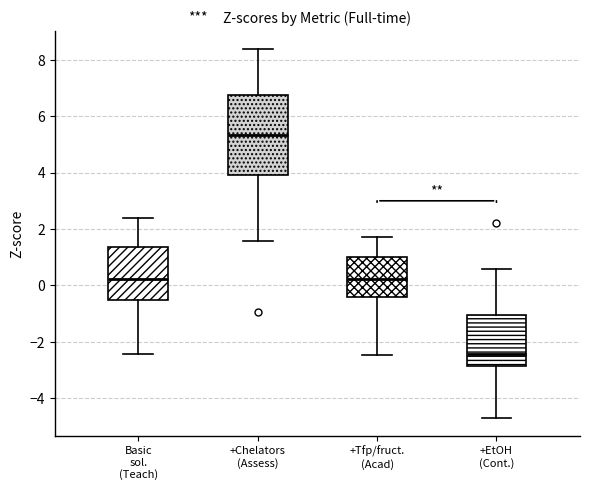

Reading left to right, transcribe this box plot: for each box, give where its median line is, the range the box spans, and where its two whiskers end, as read against the y-axis. The values are not printed on the chart, so give them approximately, as read against the axis.

Basic sol. (Teach): median 0.2, box -0.6 to 1.4, whiskers -2.4 to 2.4
+Chelators (Assess): median 5.4, box 4.0 to 6.8, whiskers 1.6 to 8.4
+Tfp/fruct. (Acad): median 0.2, box -0.4 to 1.0, whiskers -2.4 to 1.8
+EtOH (Cont.): median -2.4, box -2.8 to -1.0, whiskers -4.6 to 0.6